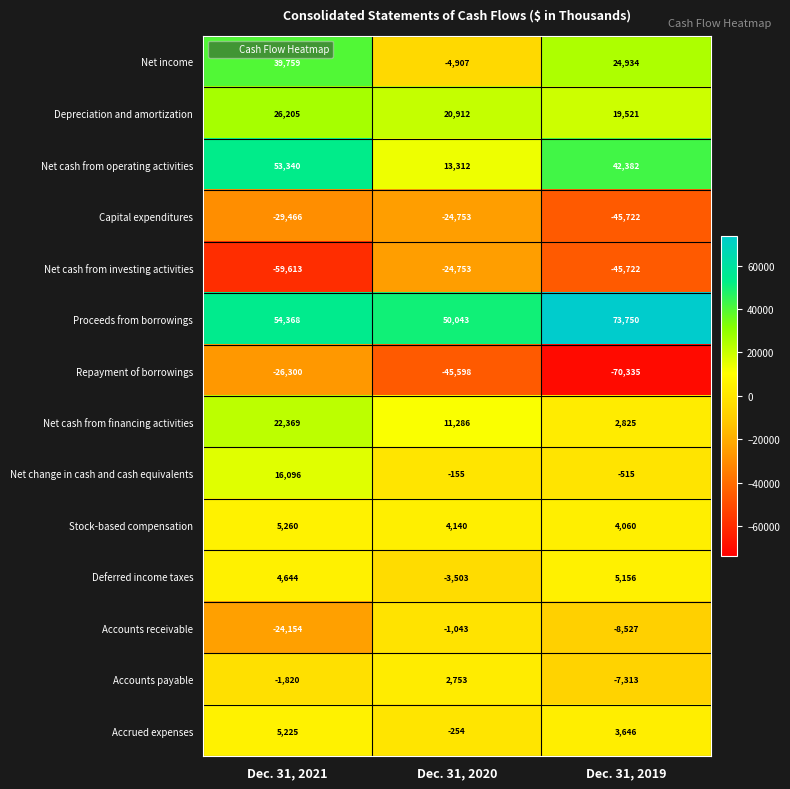

Between Dec. 31, 2021 and Dec. 31, 2020, which series saw the biggest shift?

Net income